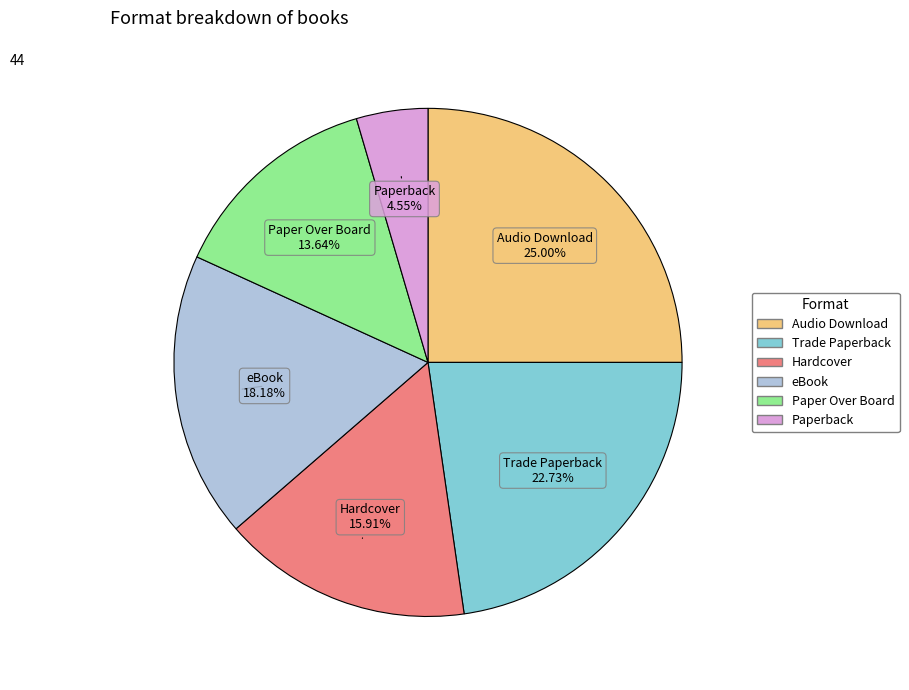

Is the sum of Trade Paperback and Audio Download greater than half?

No